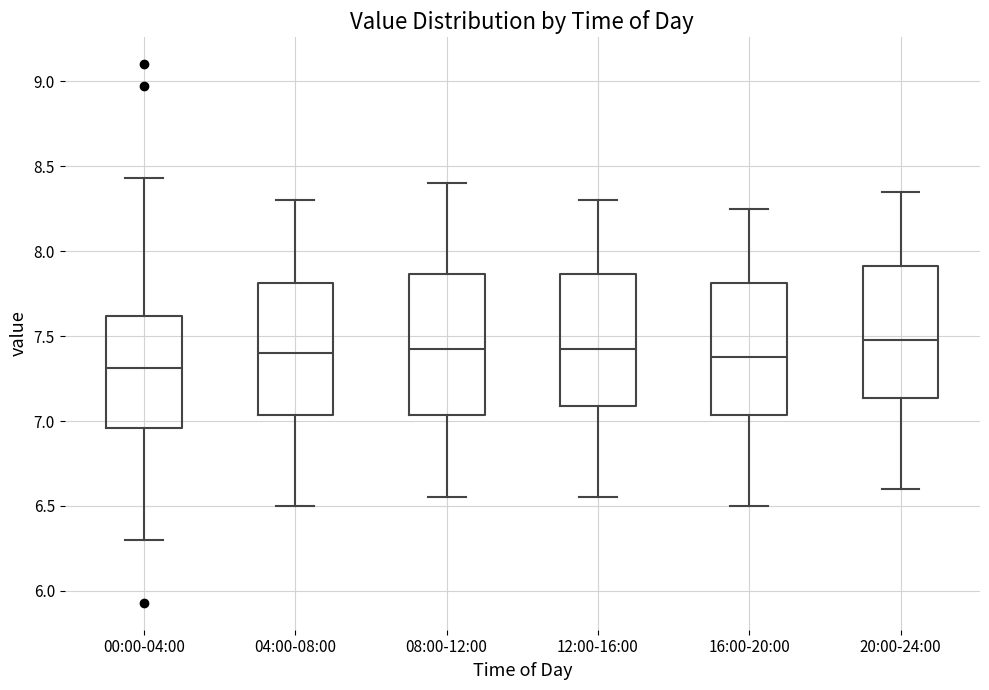

Reading left to right, transcribe this box plot: for each box, give where its median line is, the range the box spans, and where its two whiskers end, as read against the y-axis. The values are not printed on the chart, so give them approximately, as read against the axis.

00:00-04:00: median 7.30, box 6.95 to 7.60, whiskers 6.30 to 8.45
04:00-08:00: median 7.40, box 7.05 to 7.80, whiskers 6.50 to 8.30
08:00-12:00: median 7.45, box 7.05 to 7.85, whiskers 6.55 to 8.40
12:00-16:00: median 7.45, box 7.10 to 7.85, whiskers 6.55 to 8.30
16:00-20:00: median 7.40, box 7.05 to 7.80, whiskers 6.50 to 8.25
20:00-24:00: median 7.50, box 7.15 to 7.90, whiskers 6.60 to 8.35